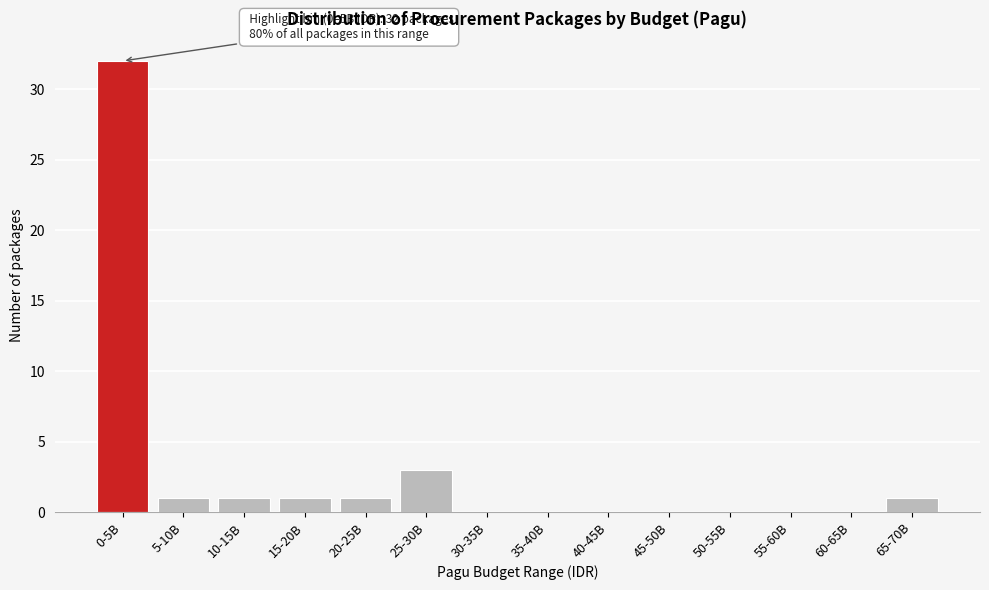

Reading left to right, what are all the values shown in this chart?

0-5B=32	5-10B=1	10-15B=1	15-20B=1	20-25B=1	25-30B=3	30-35B=0	35-40B=0	40-45B=0	45-50B=0	50-55B=0	55-60B=0	60-65B=0	65-70B=1